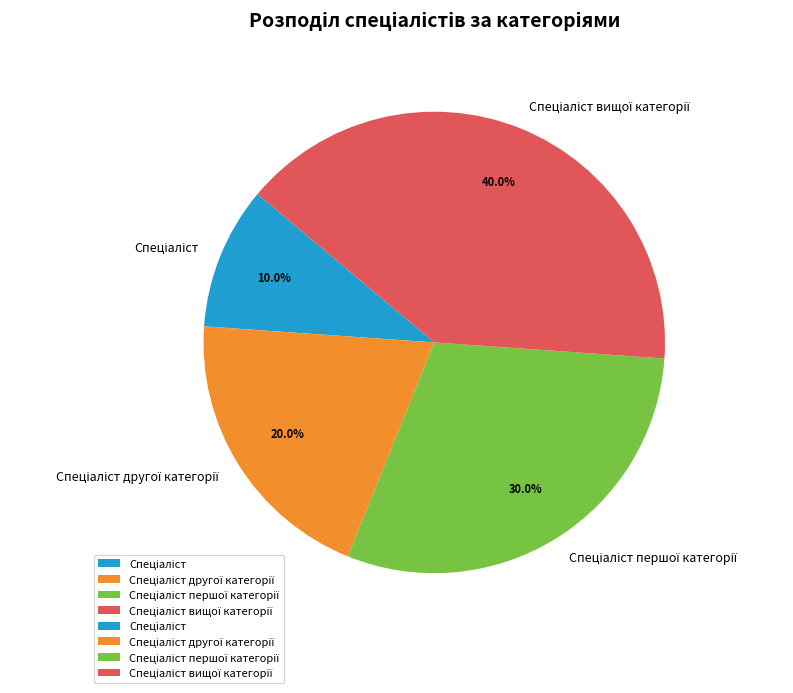

Is there any slice that represents more than half of the pie?

No